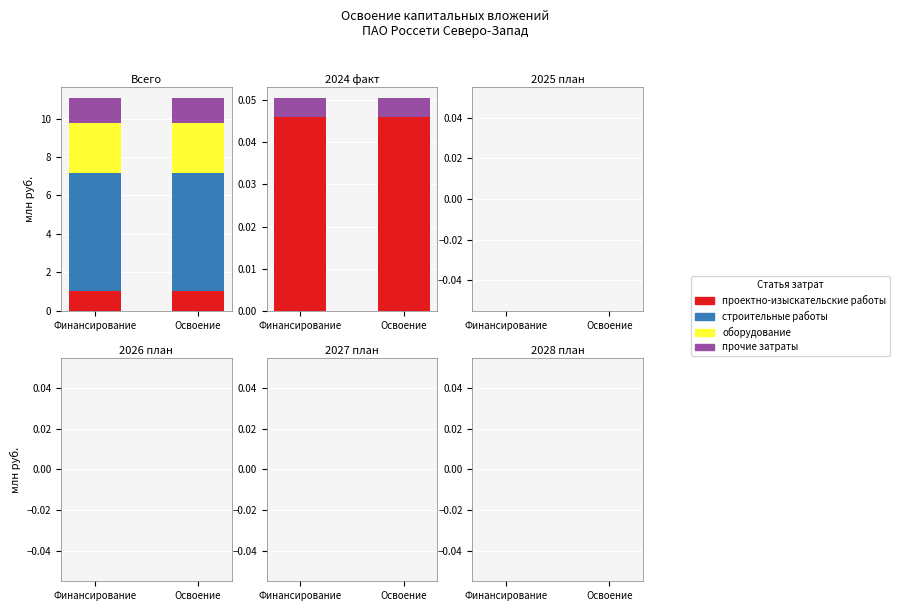

Which has a higher value, Всего or 2026 план?

Всего